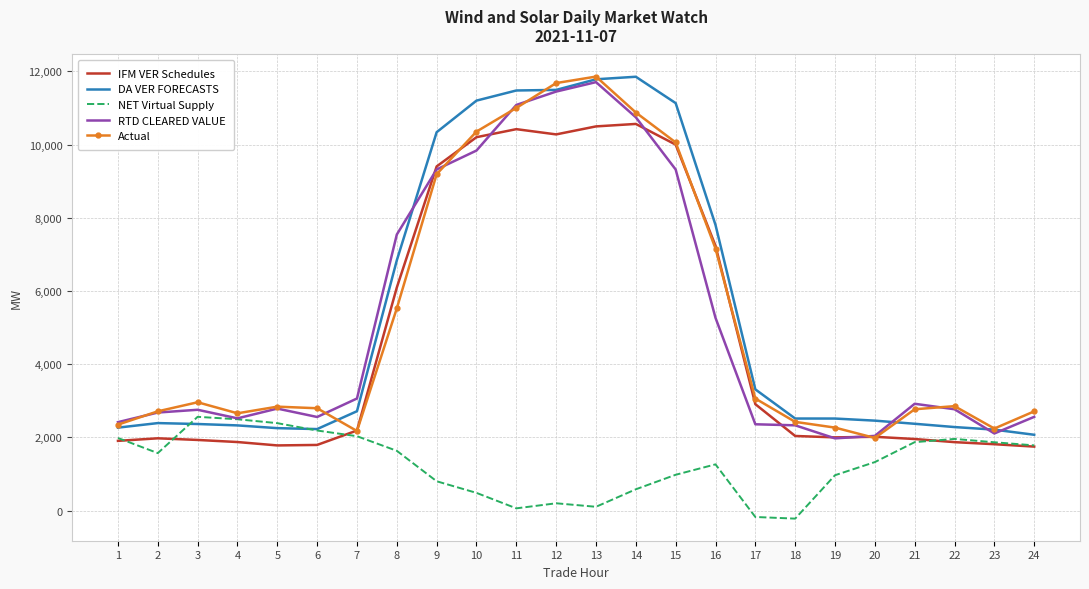

Which series changed the most between 6 and 11?

DA VER FORECASTS